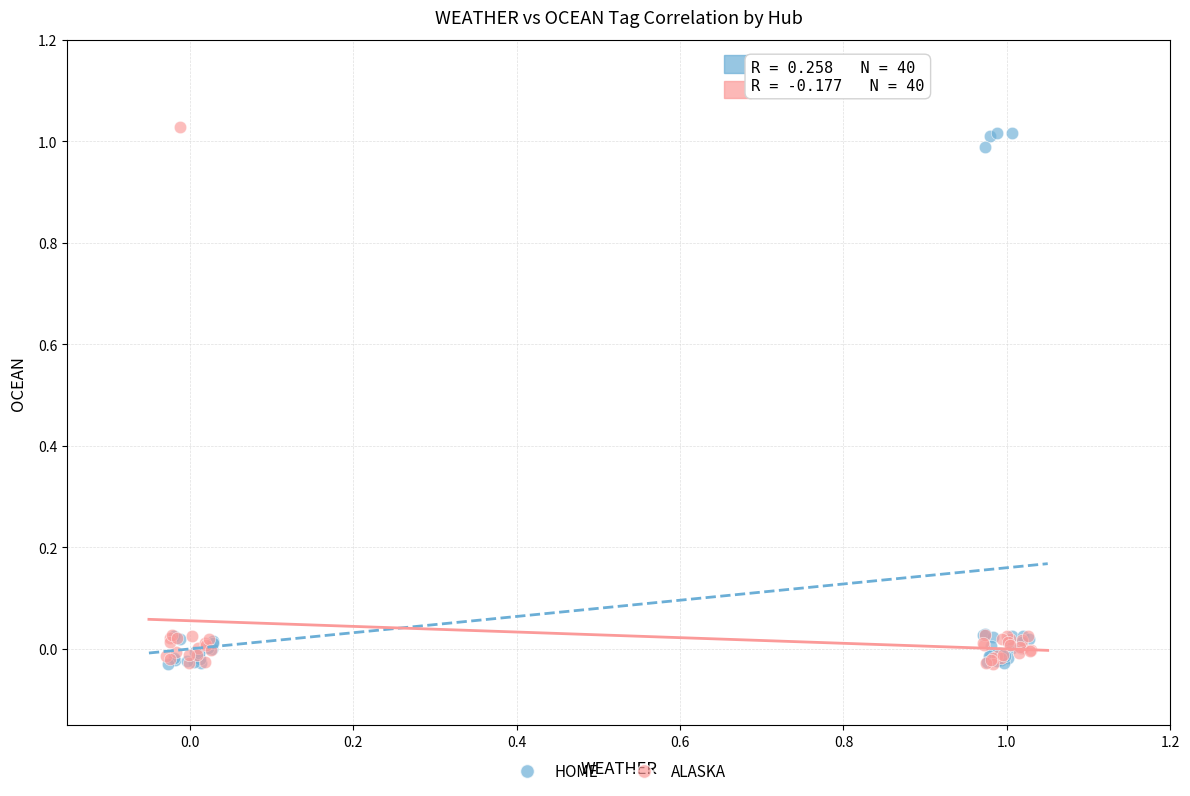

What are all the series names shown in the legend?

HOME, ALASKA